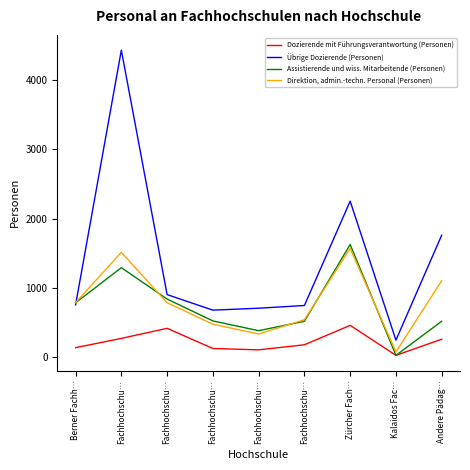

How many lines are shown in the chart?

4